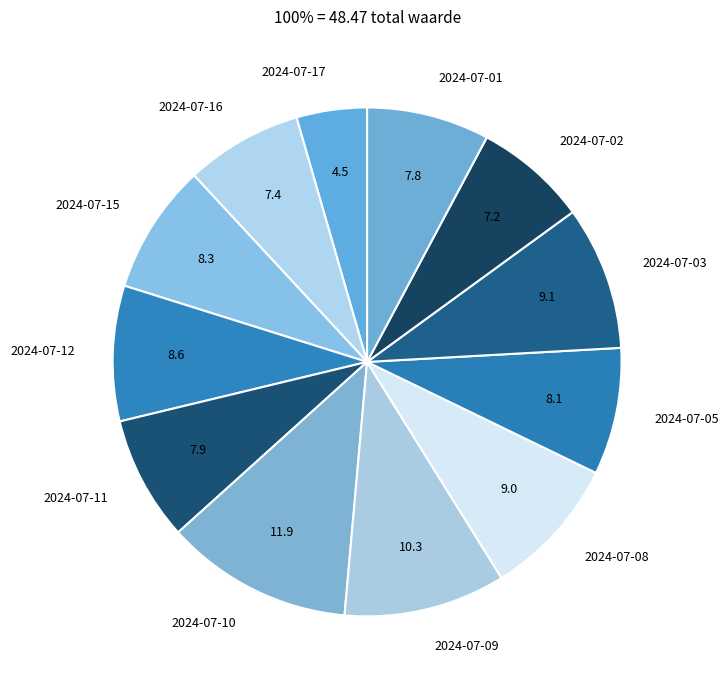

What is the smallest slice in the pie chart?

2024-07-17